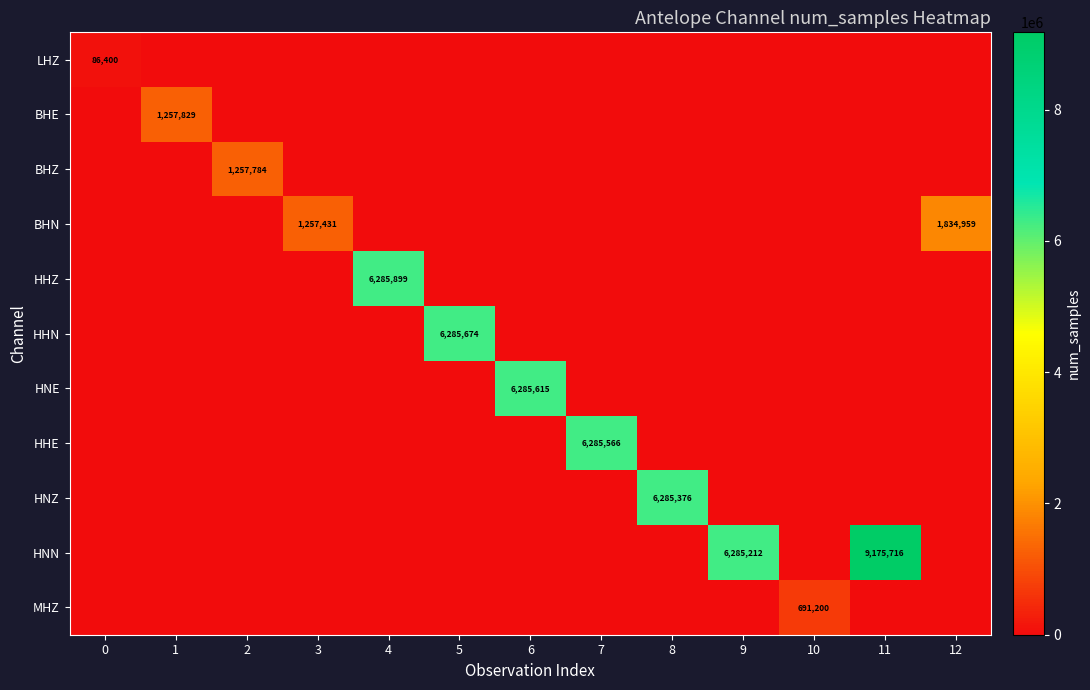

What is the average value of the MHZ series?

53169